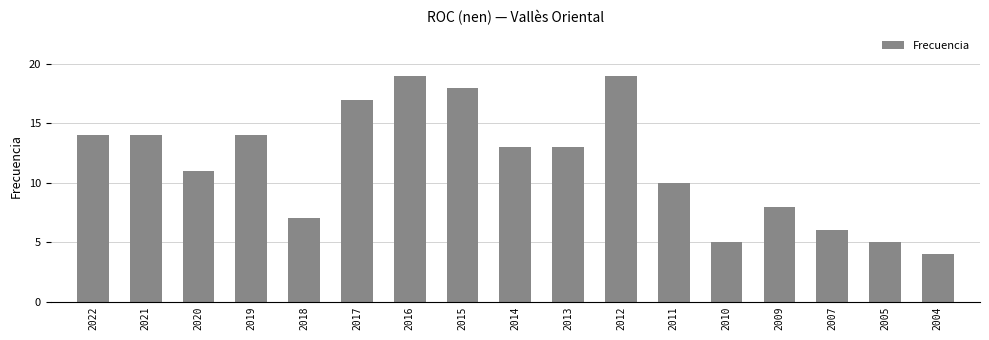

Is it true that the value at 2011 is 10?

True